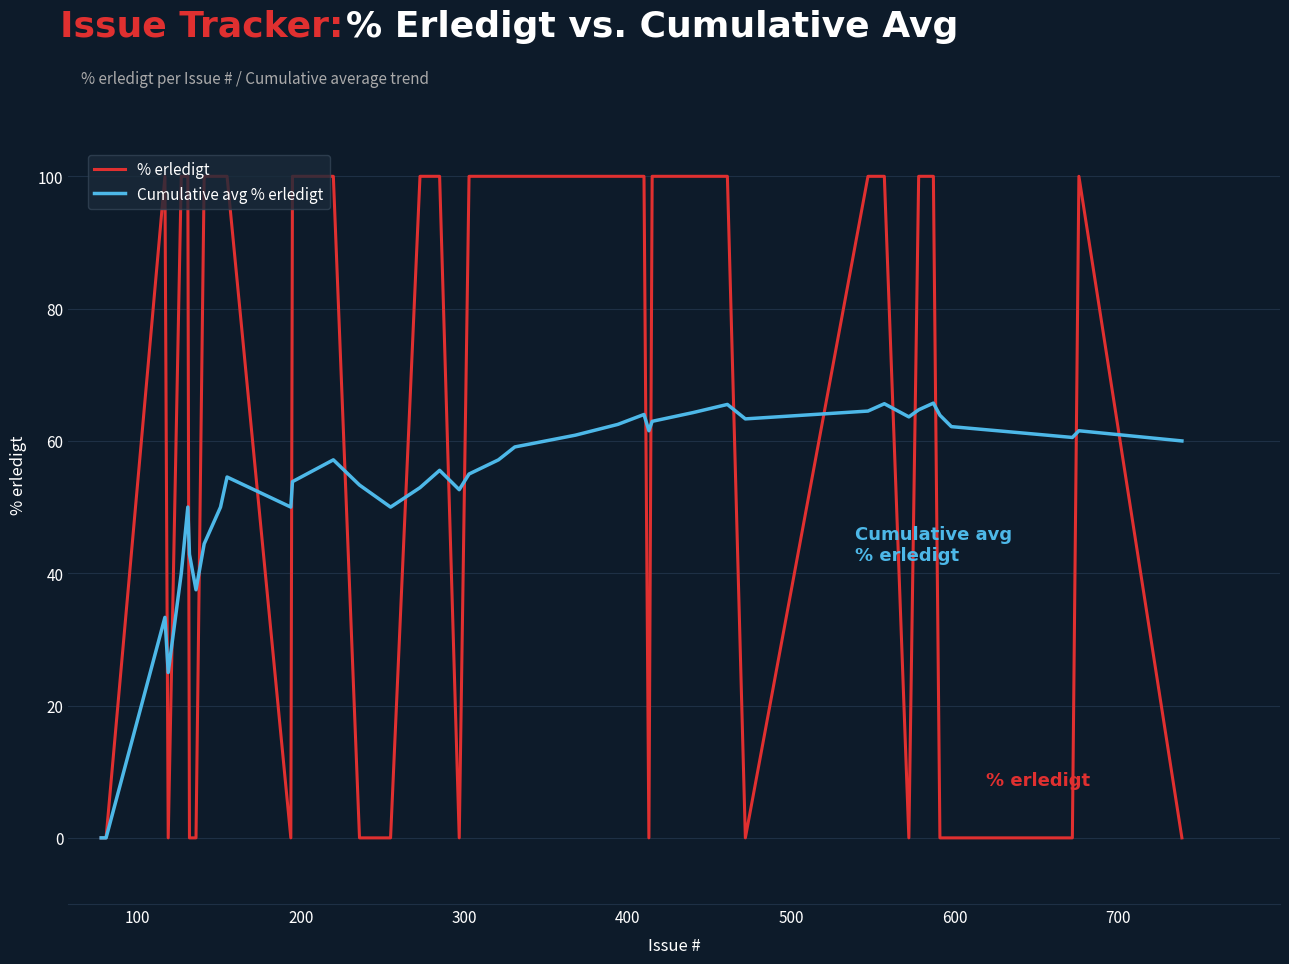

List the series in order of their peak value, highest first.

% erledigt, Cumulative avg % erledigt